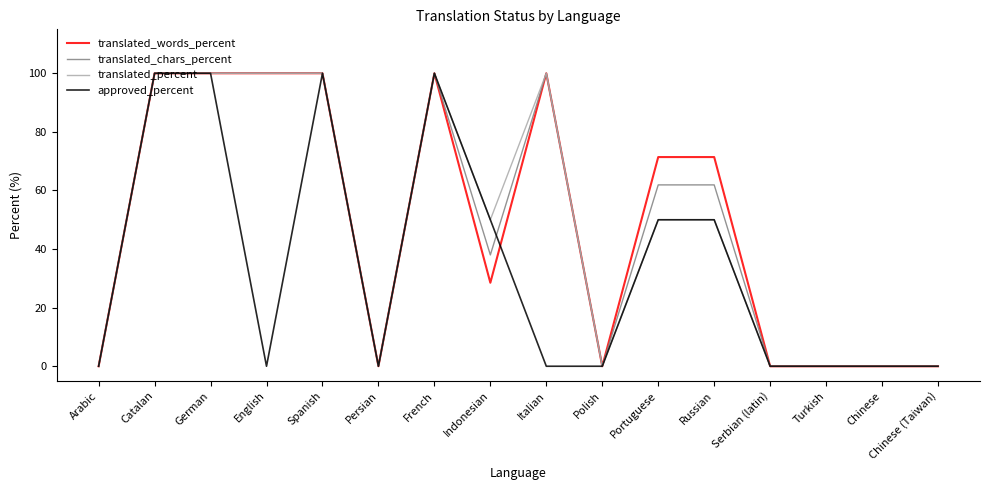

What is the maximum value for translated_percent?

100.0